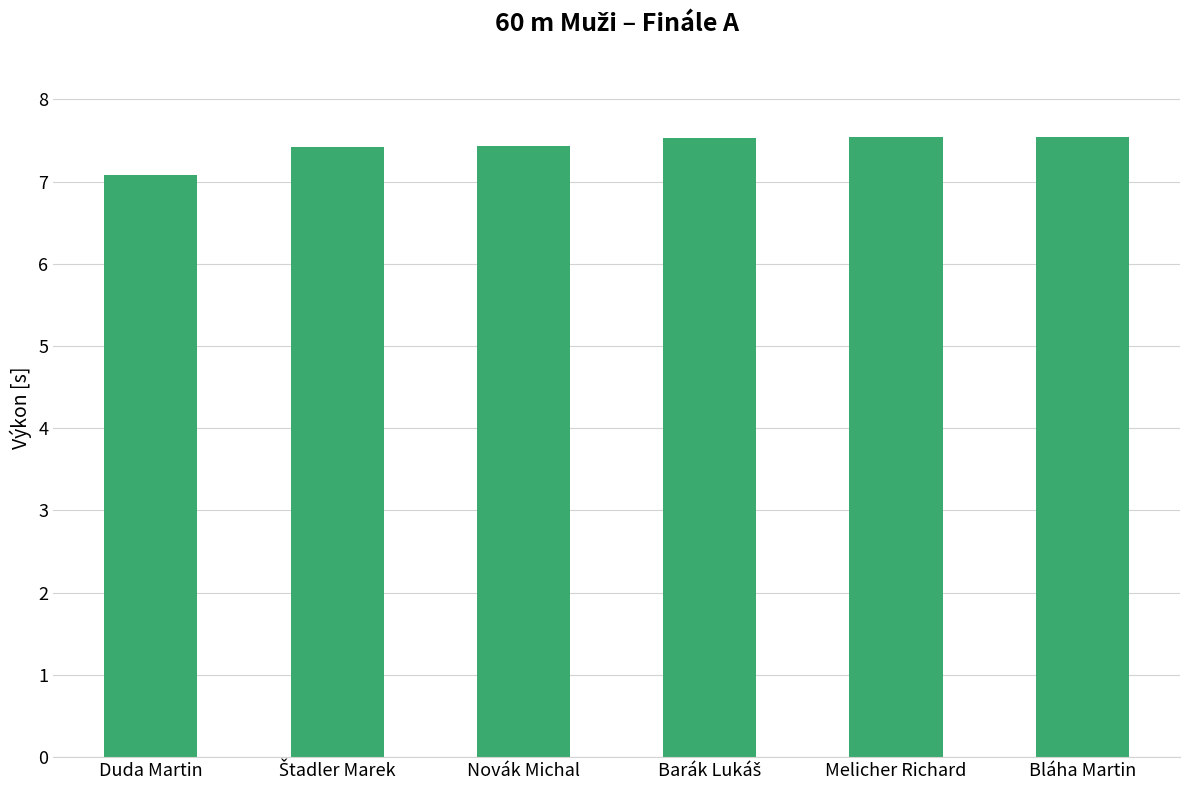

Are the bars grouped side by side (vs. stacked)?

No